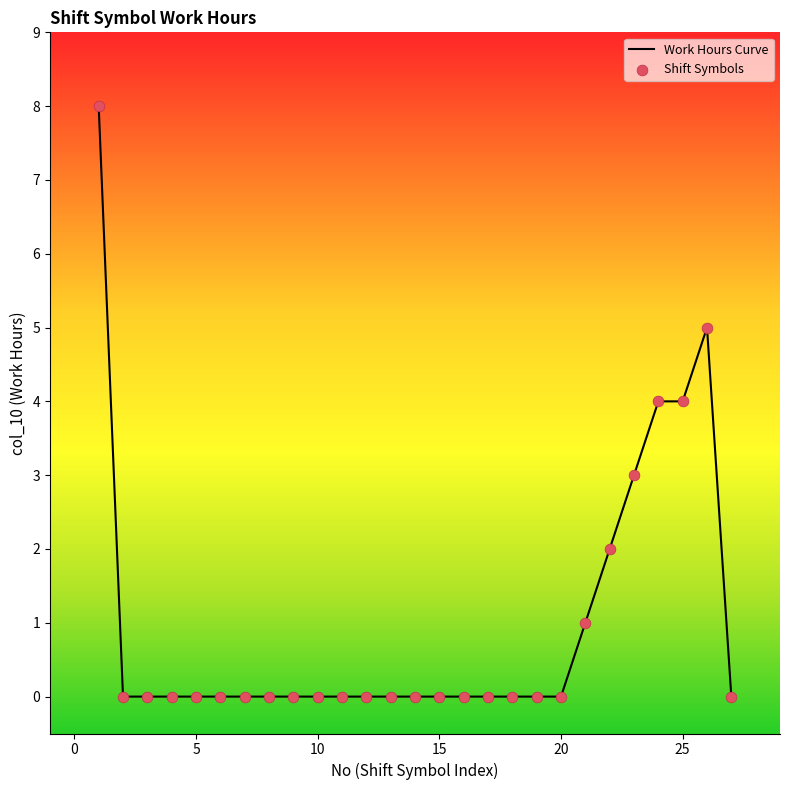

What is the greatest value displayed?

8